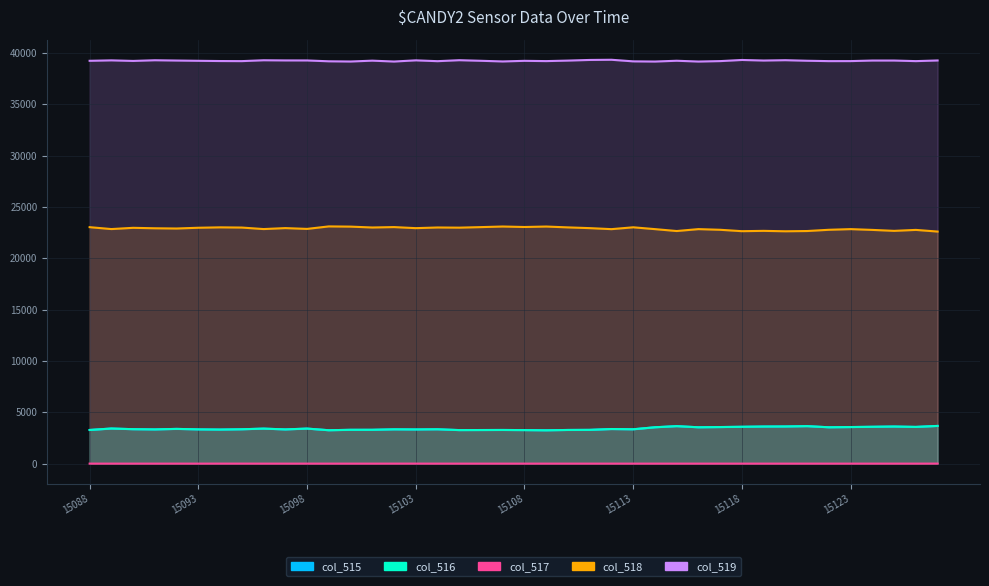

What is the greatest value displayed?

39330